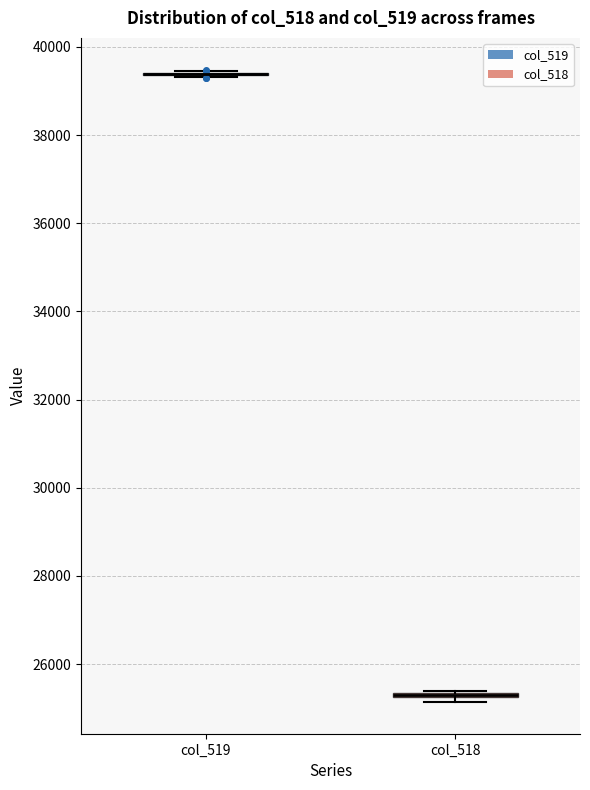

Where is the upper edge of the box for col_518 on the y-axis? The values are not printed on the chart, so give them approximately, as read against the axis.

25400